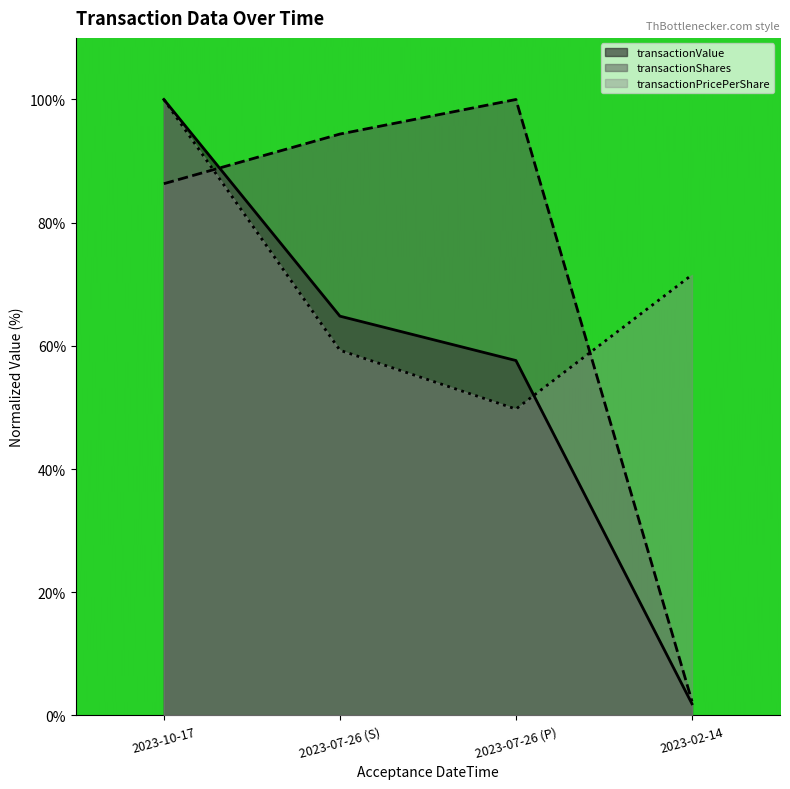

True or false: transactionPricePerShare has a value of 34.9 at 2023-02-14.

False